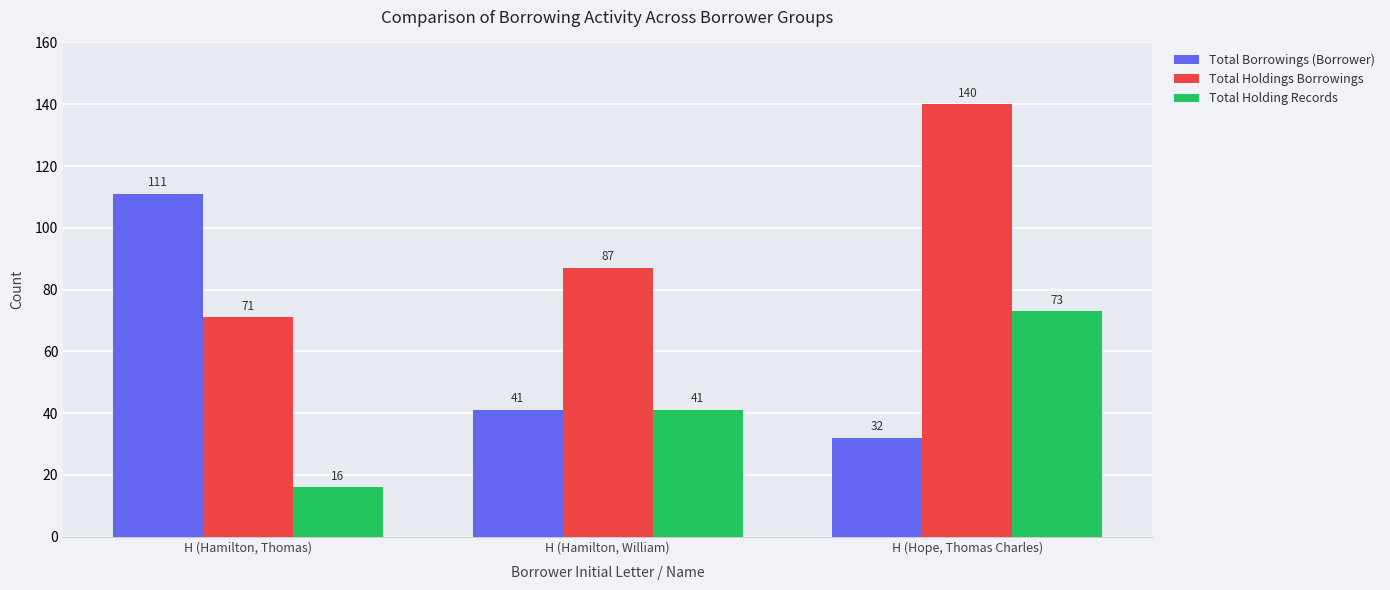

At which label does Total Holding Records reach its peak?

H (Hope, Thomas Charles)